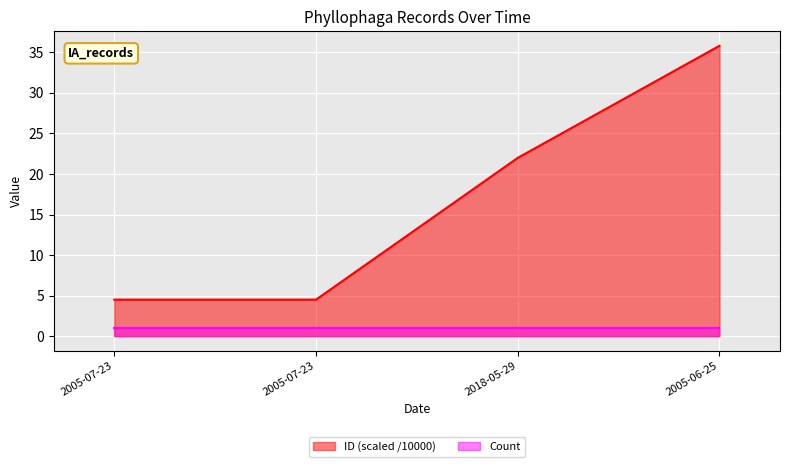

True or false: the data shows 36.9 at 2018-05-29.

False